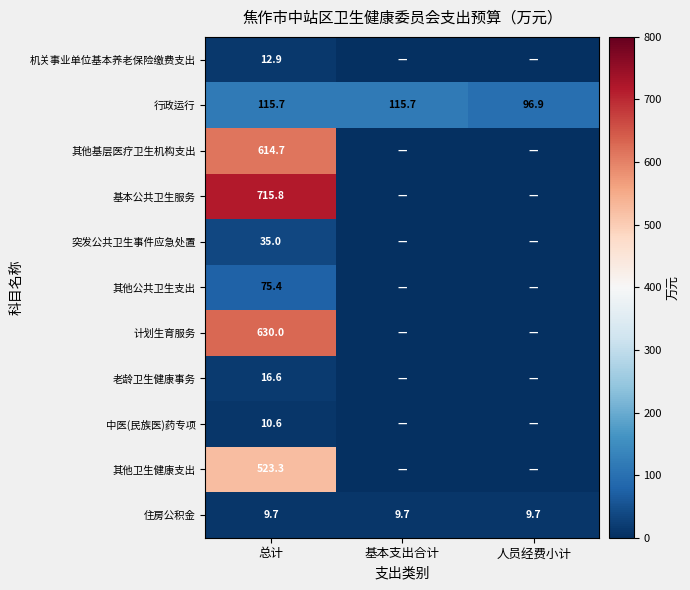

Between 人员经费小计 and 总计, which is larger?

总计